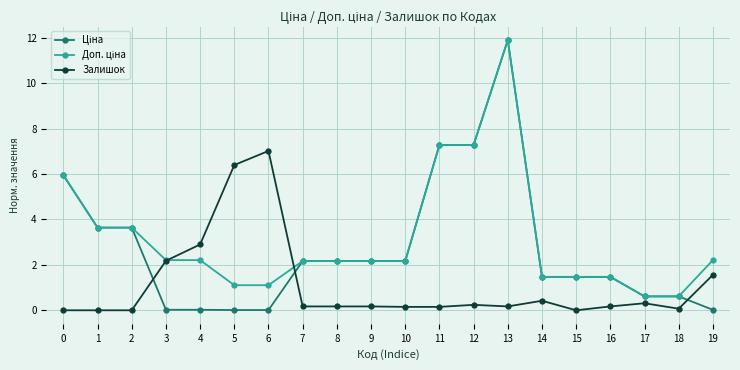

What is the total value across all series at 1?

7.3